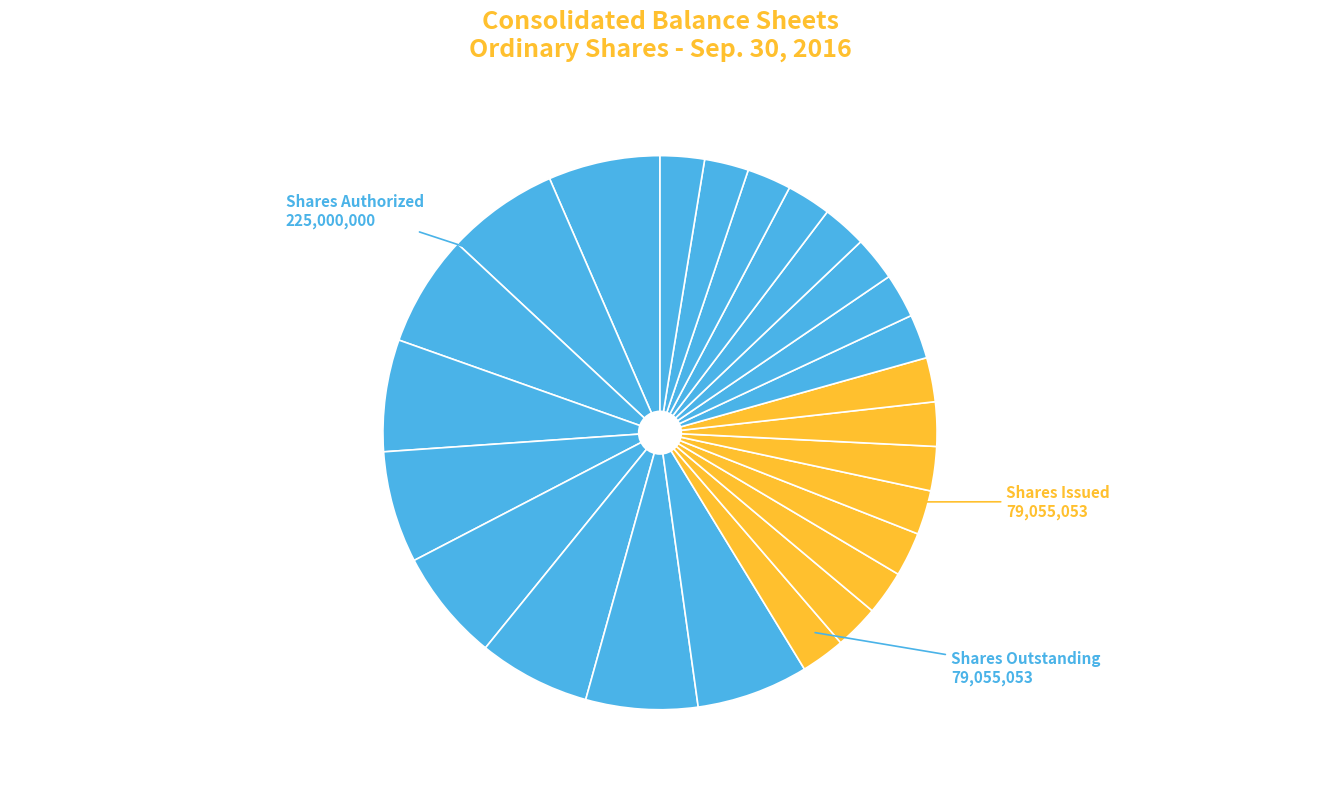

Count the number of slices in the pie.

25